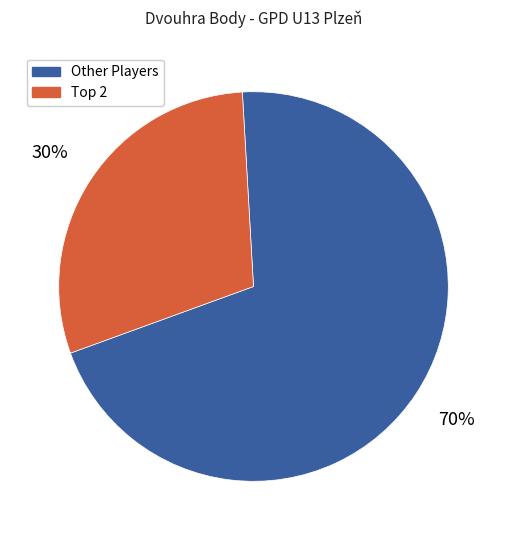

How many slices are in this pie chart?

2